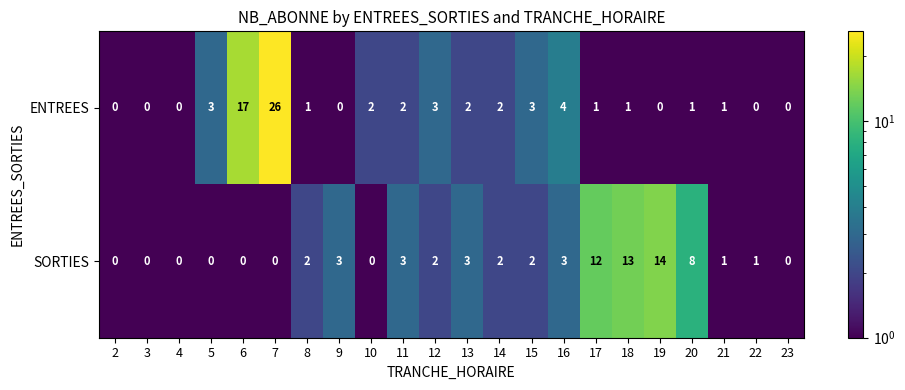

What is the difference between the highest and lowest values at 7?

26